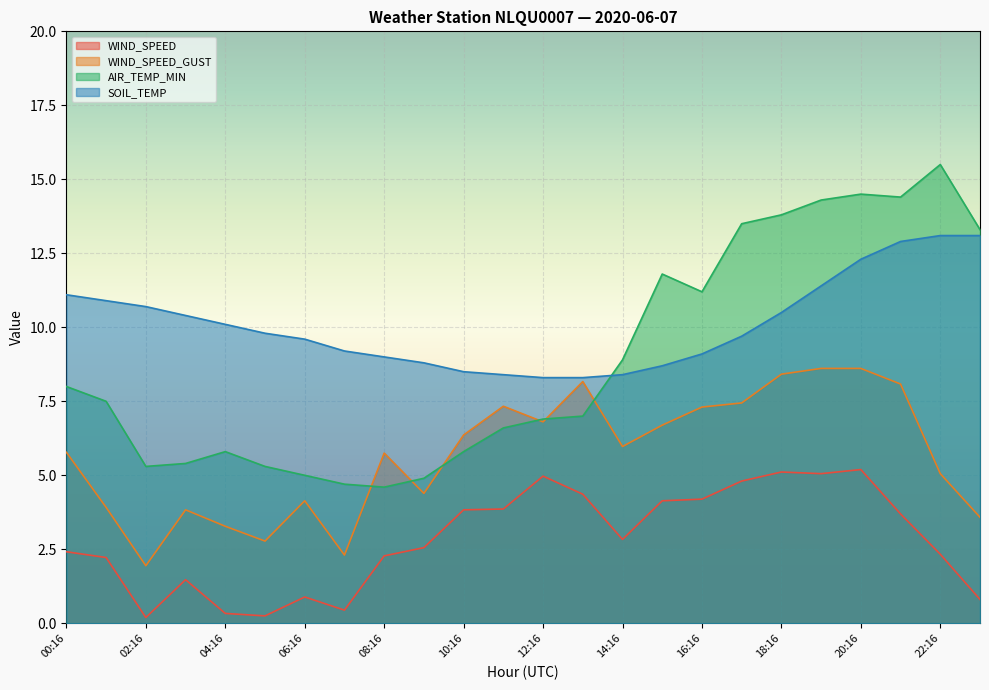

At 03:16, list the series in order from largest to smallest.

SOIL_TEMP, AIR_TEMP_MIN, WIND_SPEED_GUST, WIND_SPEED